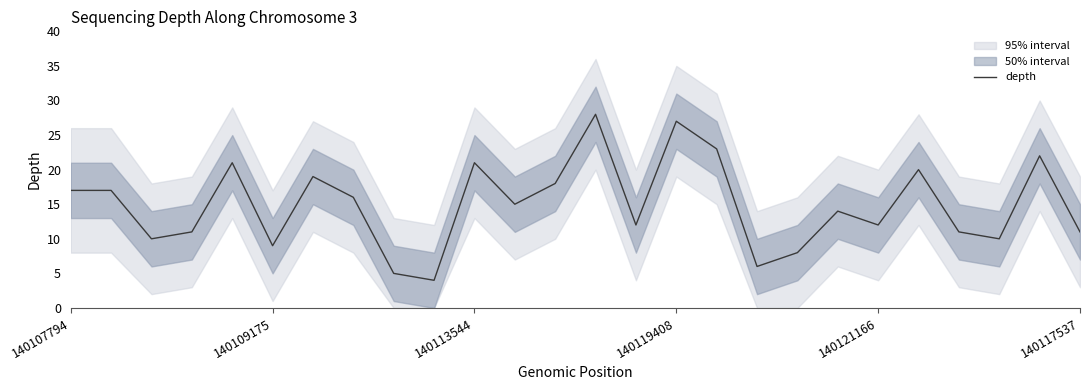

At which label does the data first exceed 15?

140107794